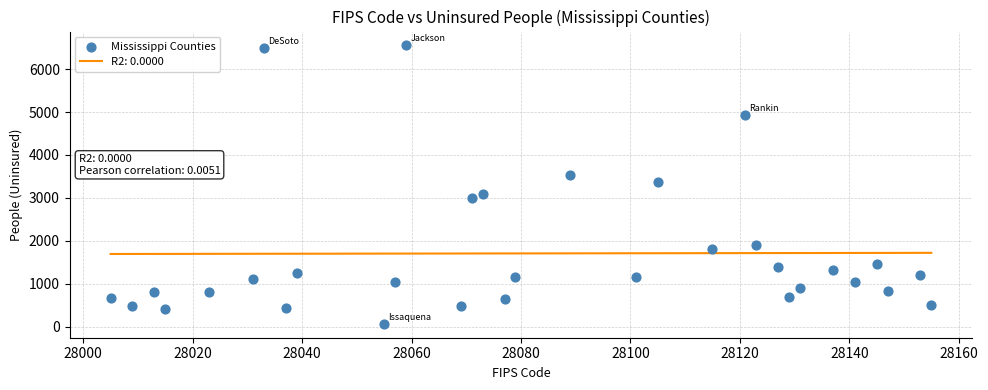

What is the range of X values (max minus min)?

150